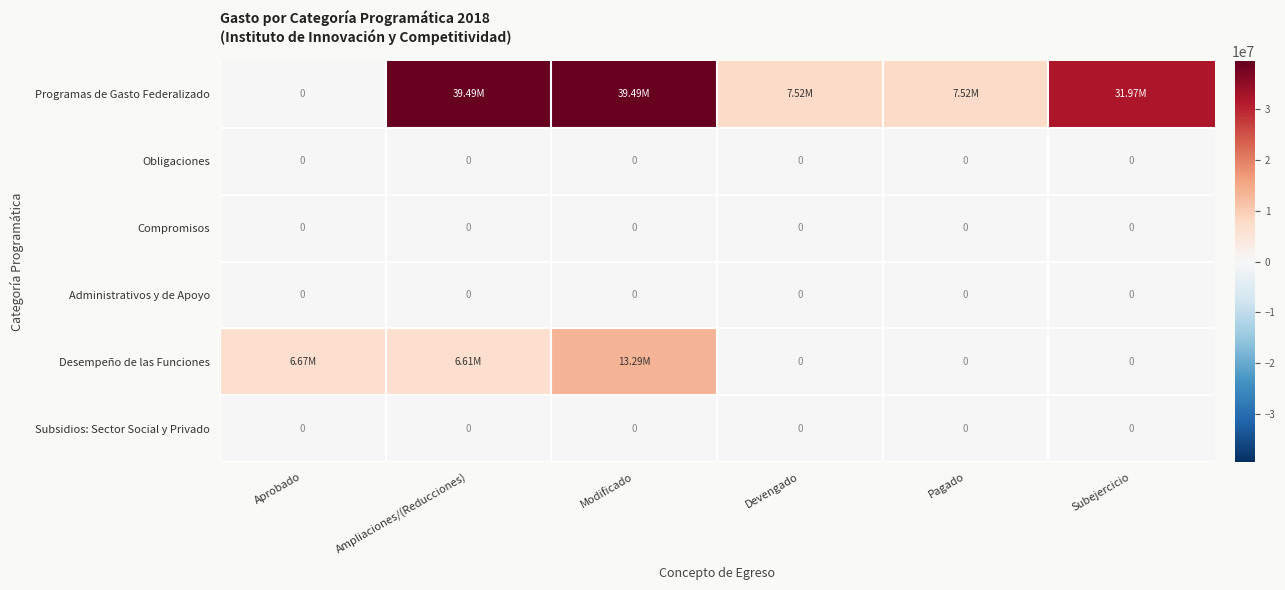

Which label corresponds to the largest value in the chart?

Ampliaciones/(Reducciones)